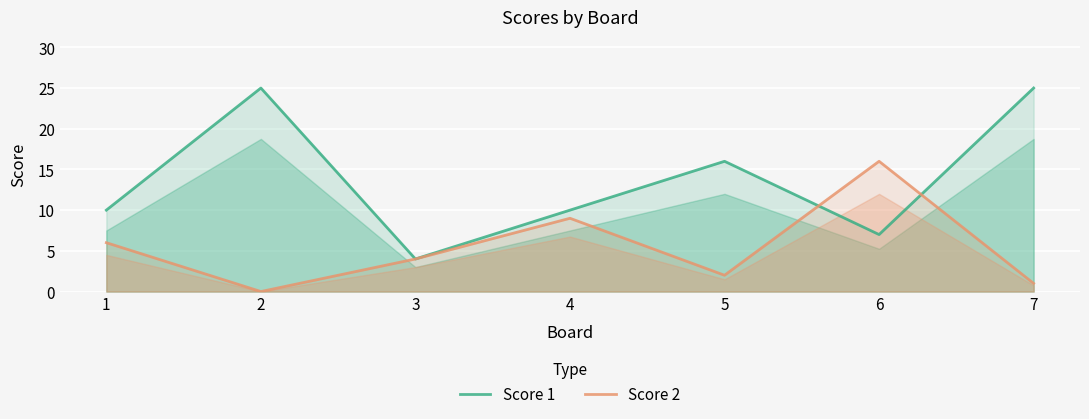

Reading left to right, transcribe all the data shown in this chart.

Score 1: 1=10	2=25	3=4	4=10	5=16	6=7	7=25
Score 2: 1=6	2=0	3=4	4=9	5=2	6=16	7=1